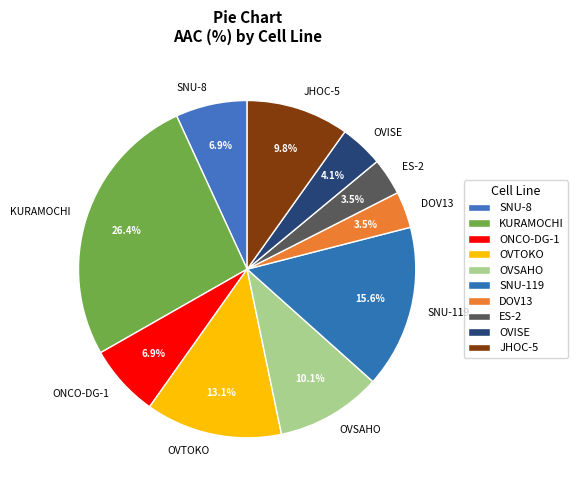

What is the largest slice in the pie chart?

KURAMOCHI